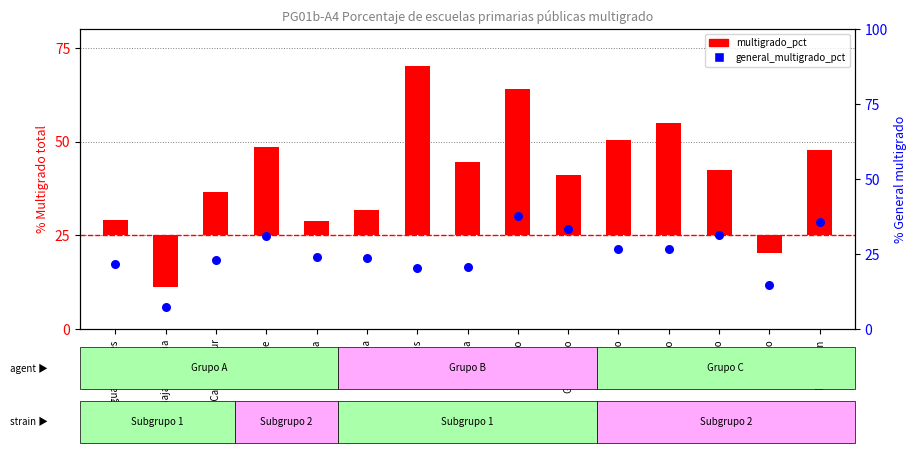

Which series reaches the maximum Y coordinate?

multigrado_pct